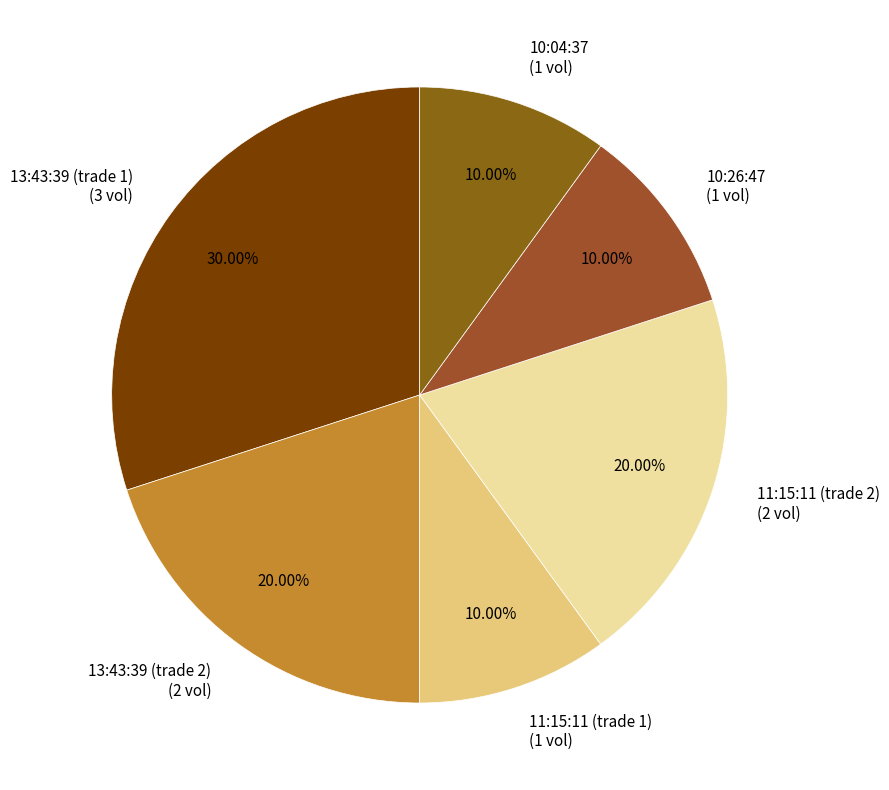

To the nearest percent, what is the difference between the 13:43:39 (trade 1) and 11:15:11 (trade 2) slice percentages?

10%